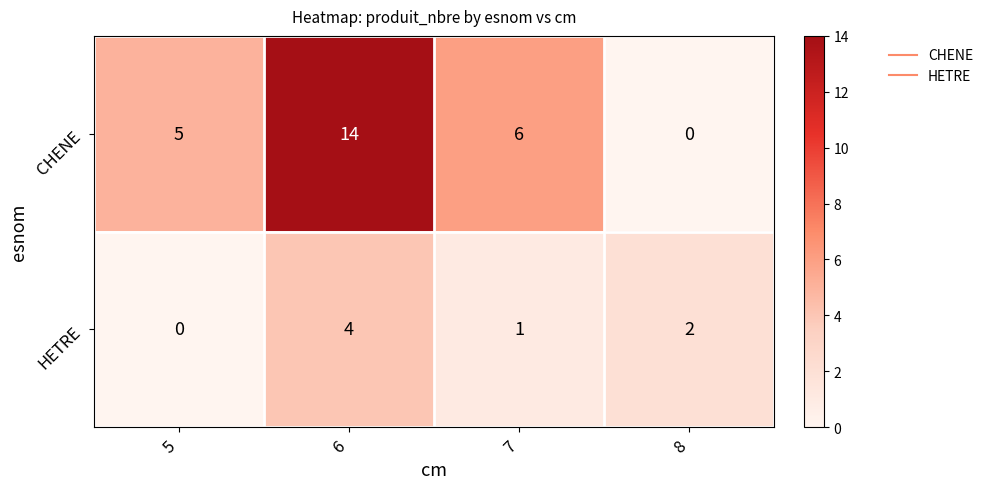

How many data points in HETRE are less than 2?

2